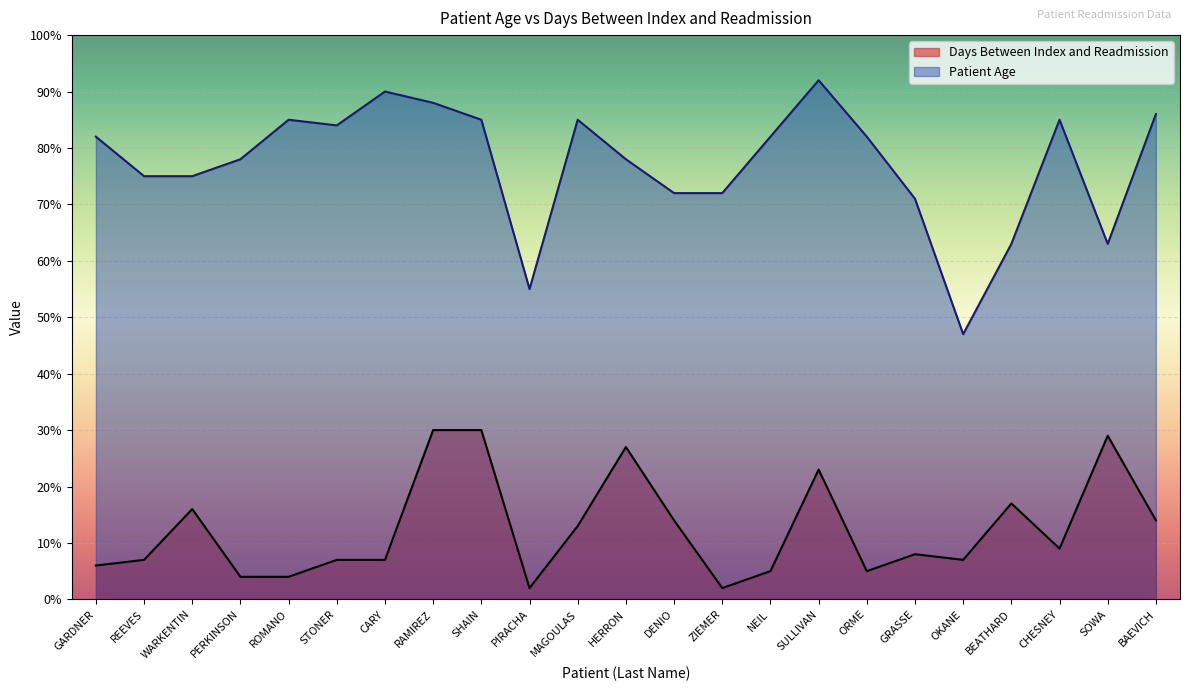

Which series has the widest spread of values?

Patient Age